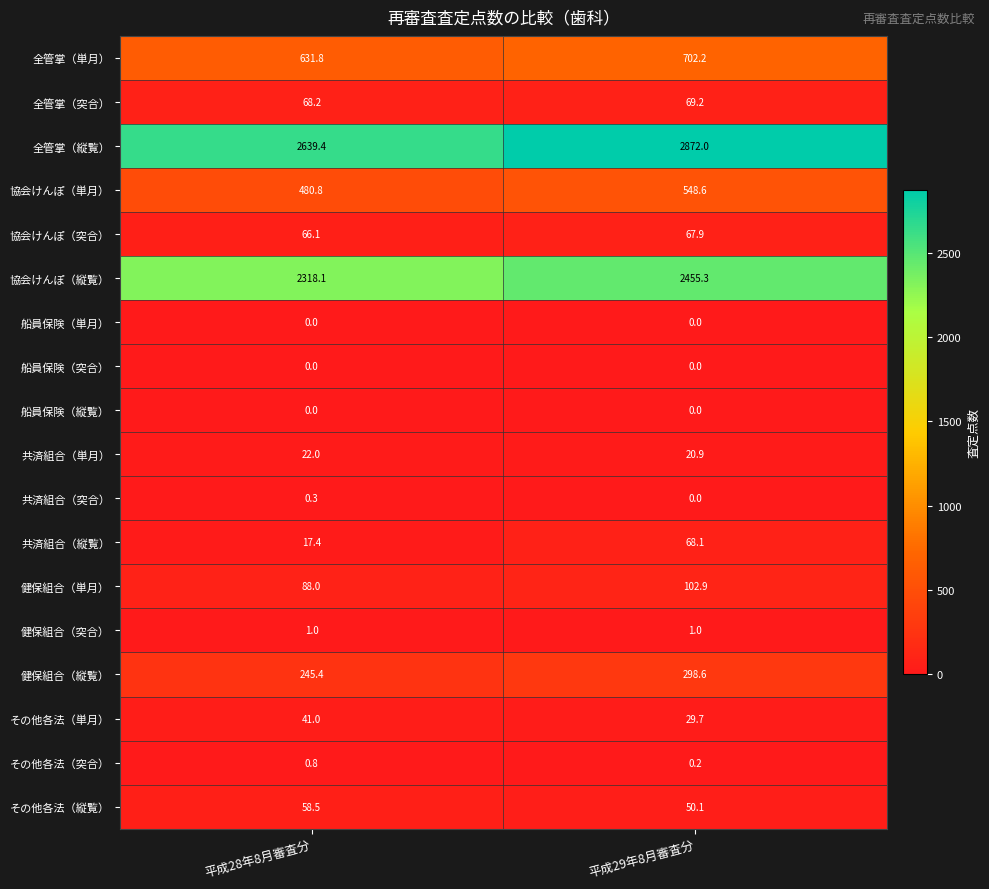

Which series has the widest spread of values?

全管掌（縦覧）